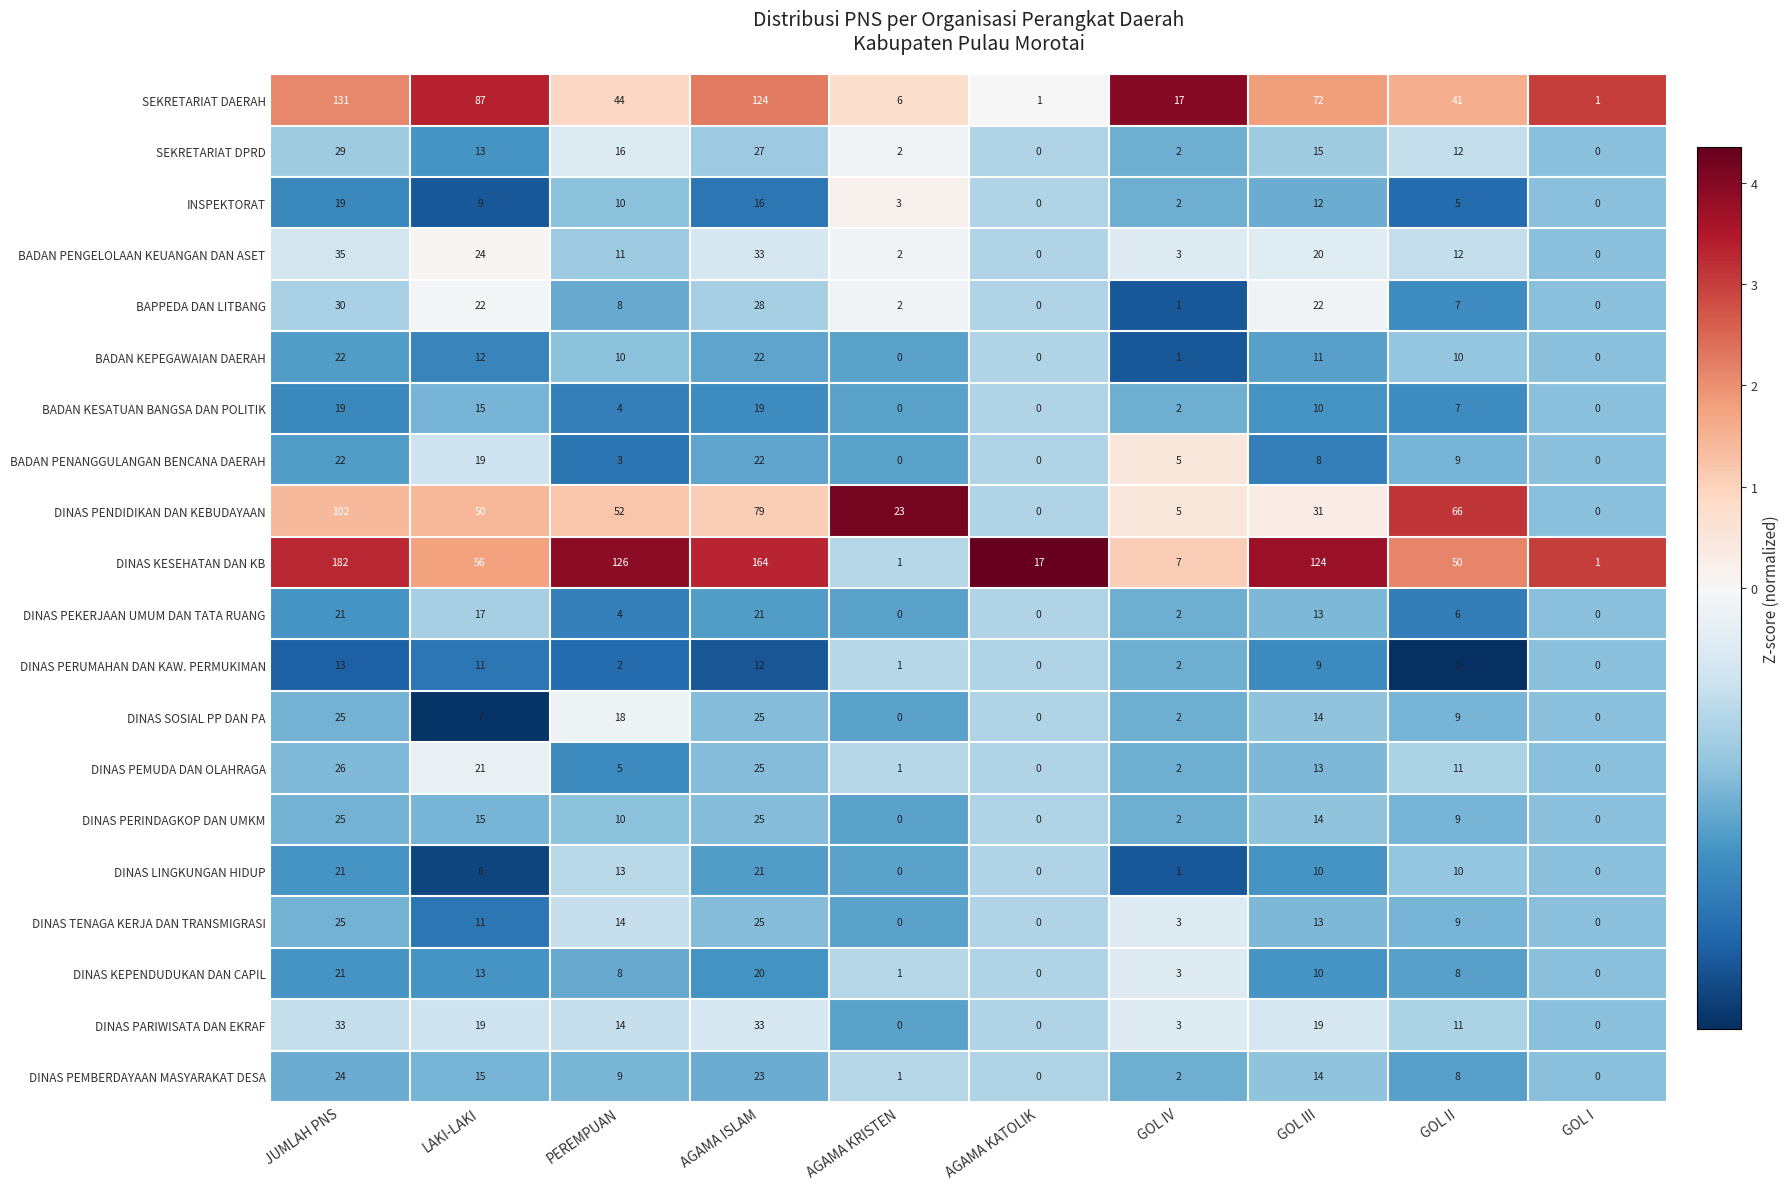

At how many categories does at least one series exceed 16?

9